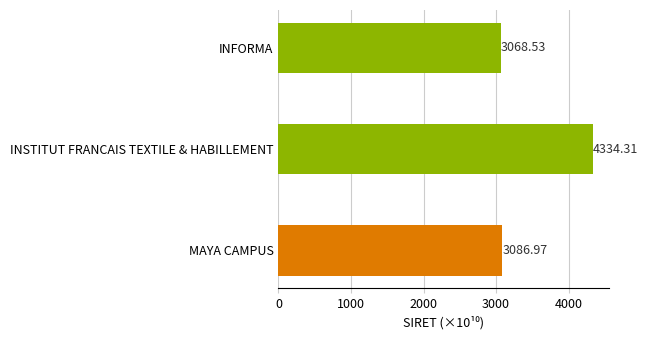

Which has a higher value, INSTITUT FRANCAIS TEXTILE & HABILLEMENT or MAYA CAMPUS?

INSTITUT FRANCAIS TEXTILE & HABILLEMENT